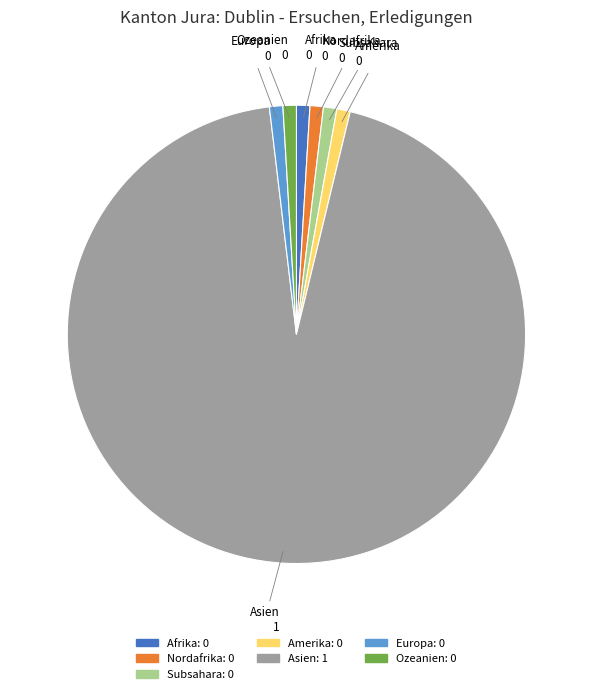

Does Nordafrika represent more than half of the total?

No